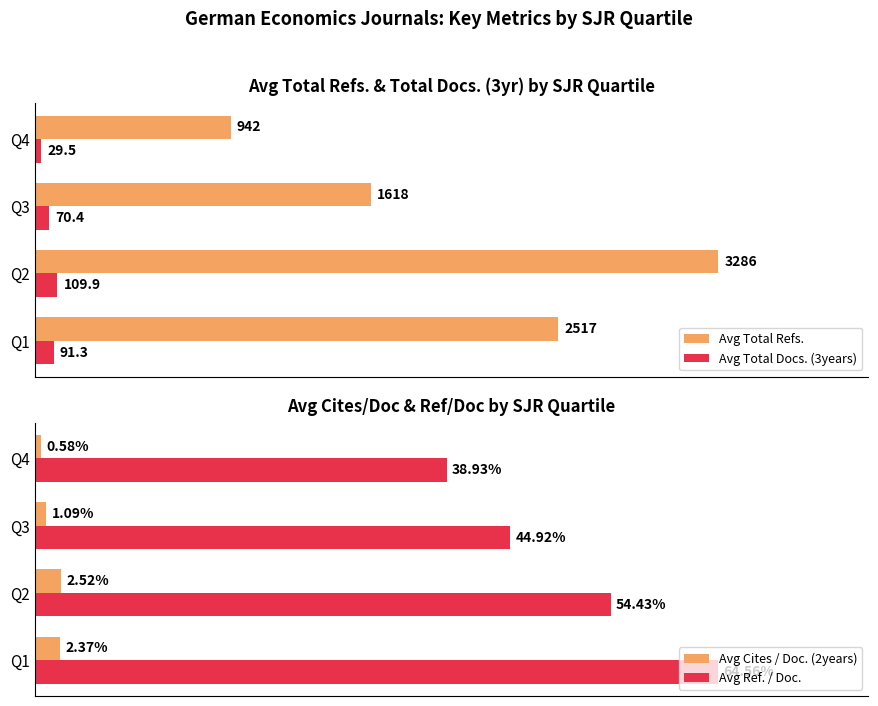

Which category has the highest value in the Avg Total Docs. (3years) series?

Q2